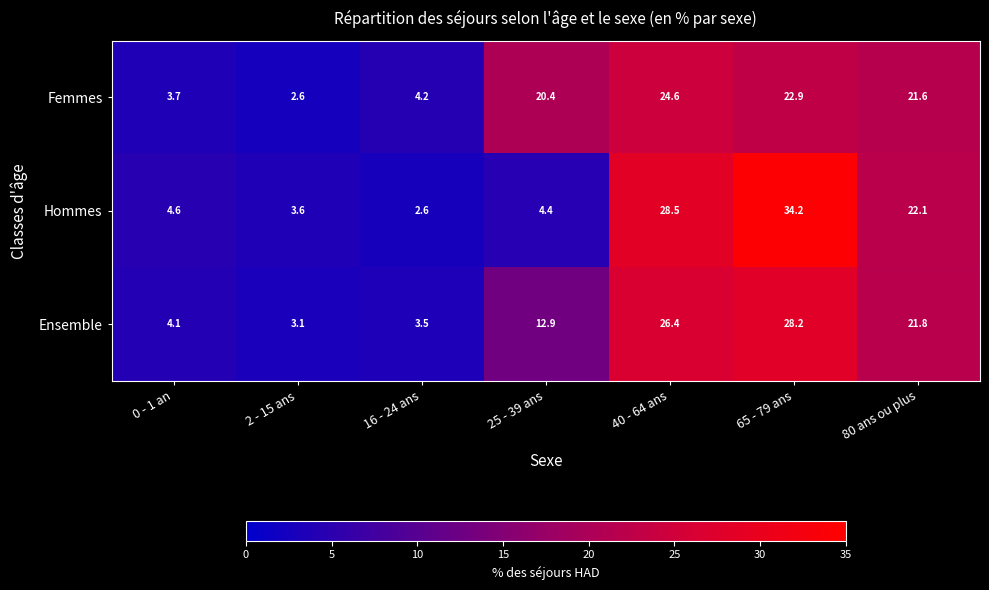

What is the difference between the highest and lowest values at 80 ans ou plus?

0.5